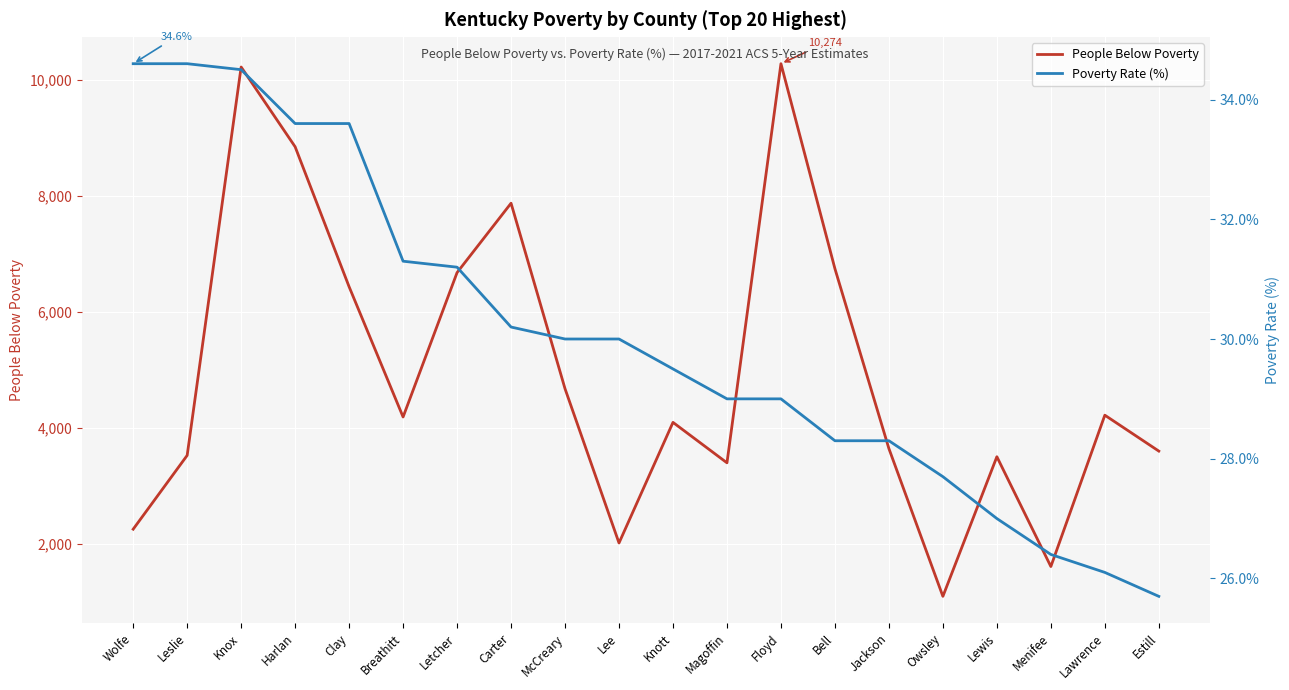

What is the total value across all series at Knott?

4120.5